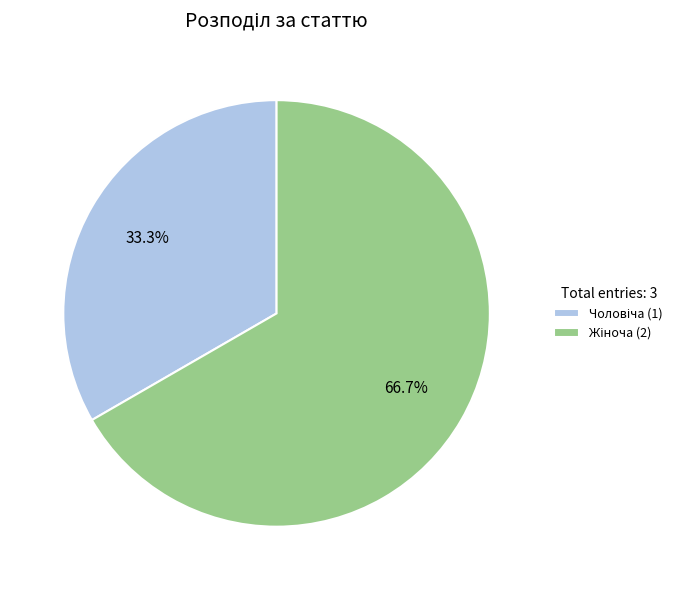

Is there any slice that represents more than half of the pie?

Yes